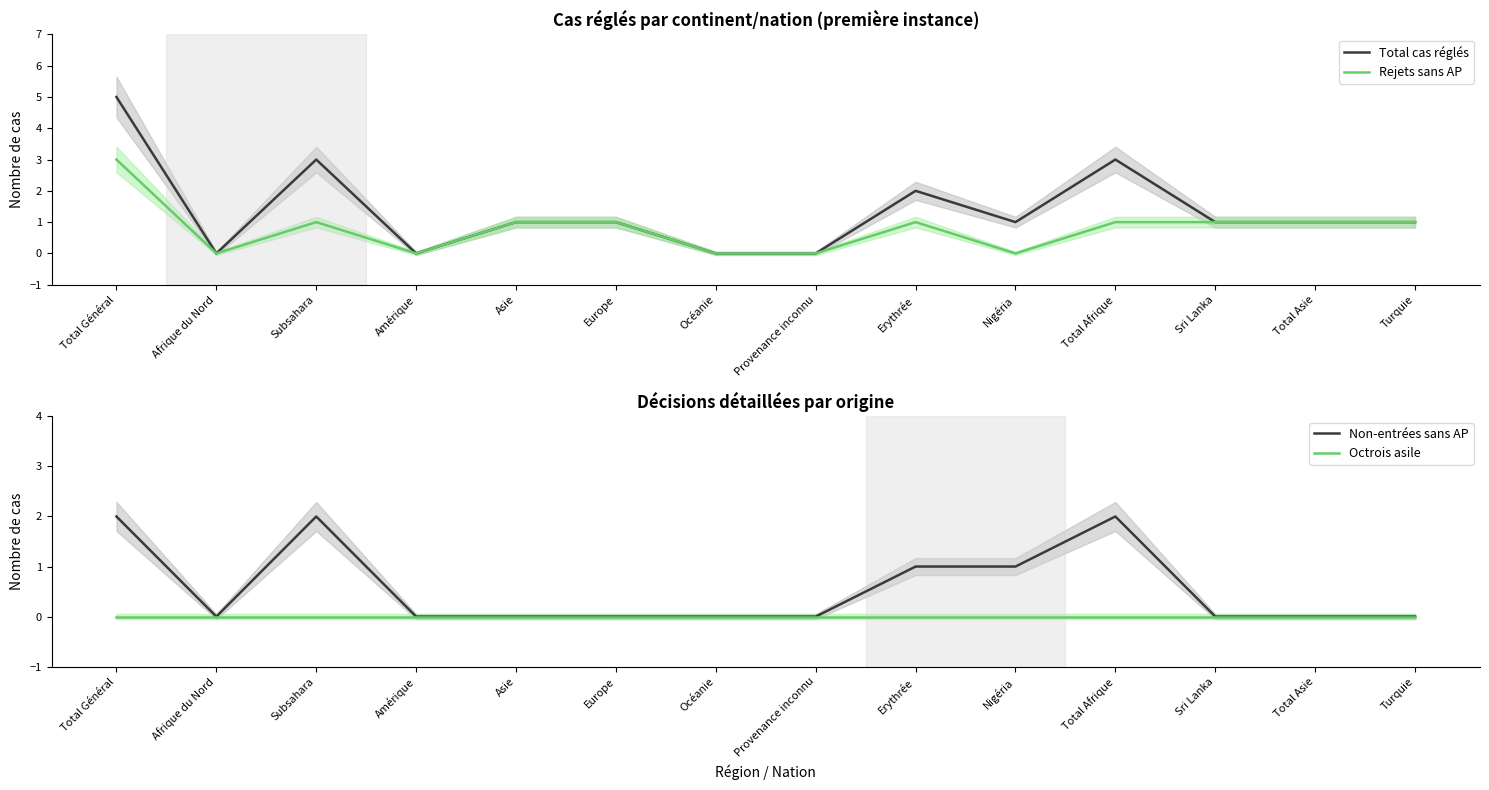

What are all the series names shown in the legend?

Total cas réglés, Rejets sans AP, Non-entrées sans AP, Octrois asile